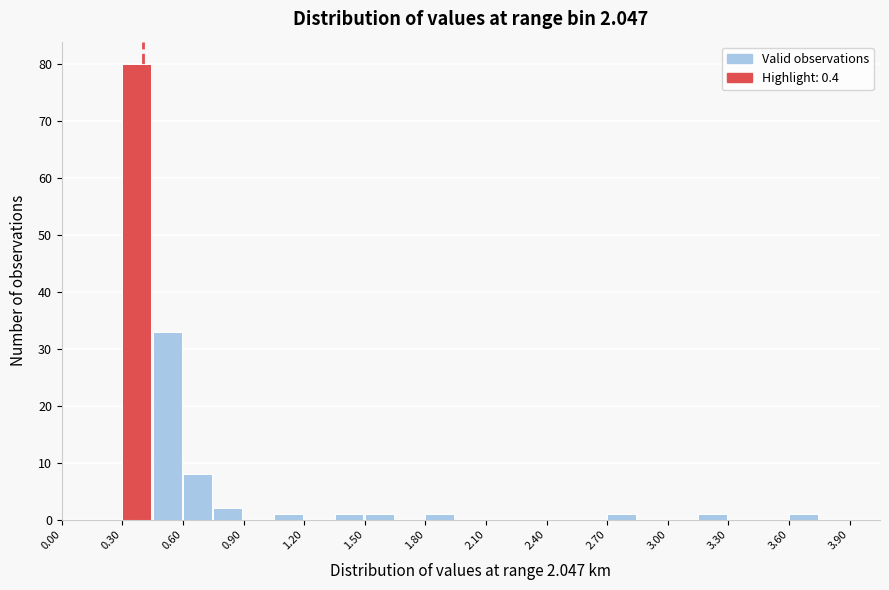

Around what value on the x-axis is the tallest bar? Give the approximate position of its centre, as read against the axis.

0.35